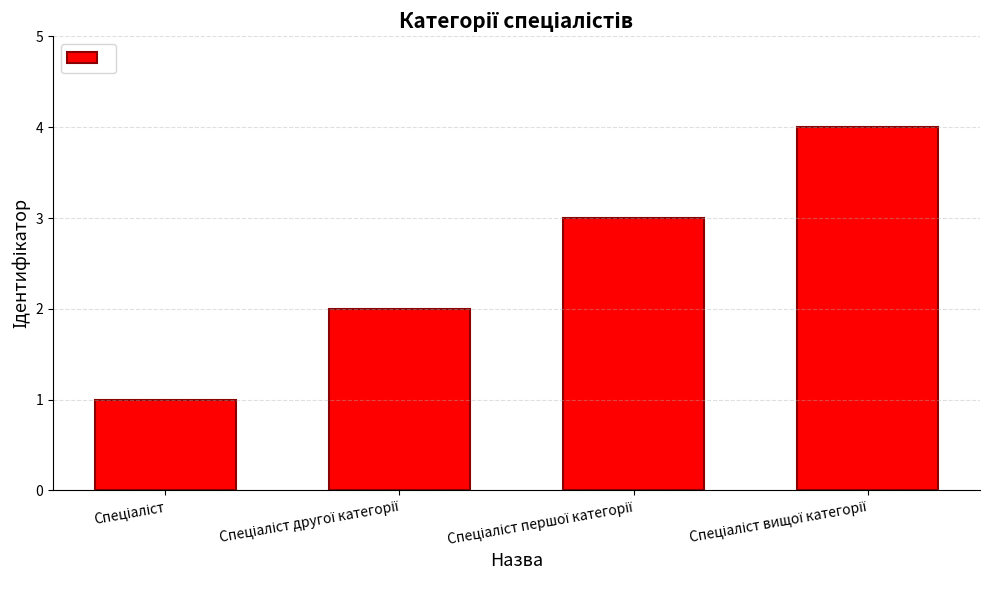

What is the maximum value shown in the chart?

4